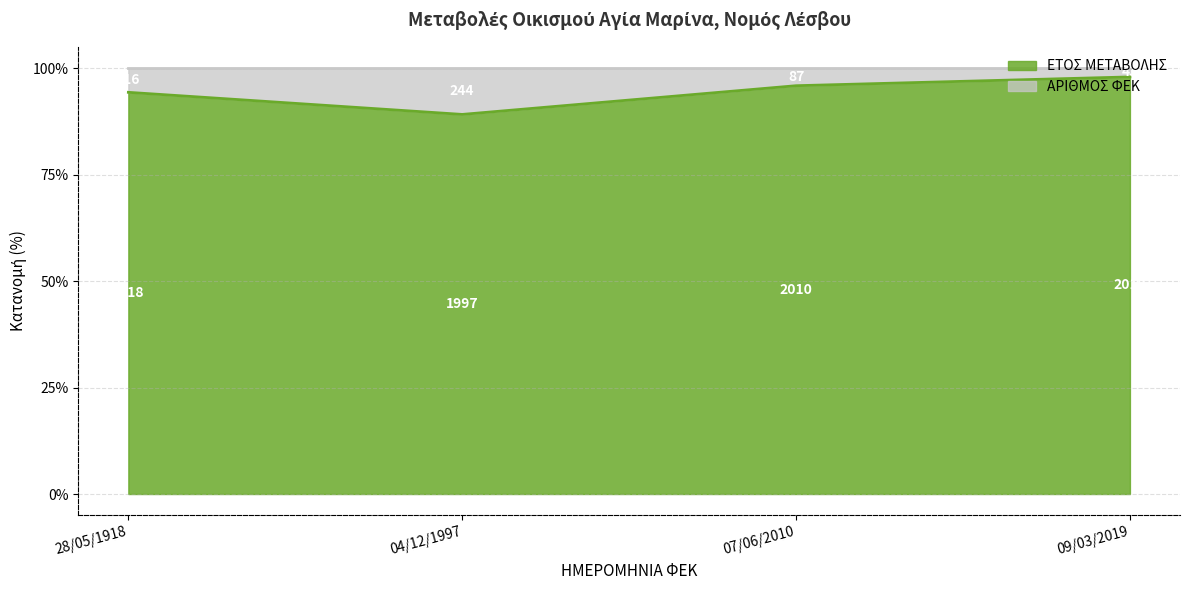

Is it true that the value at 04/12/1997 is 89.1?

True